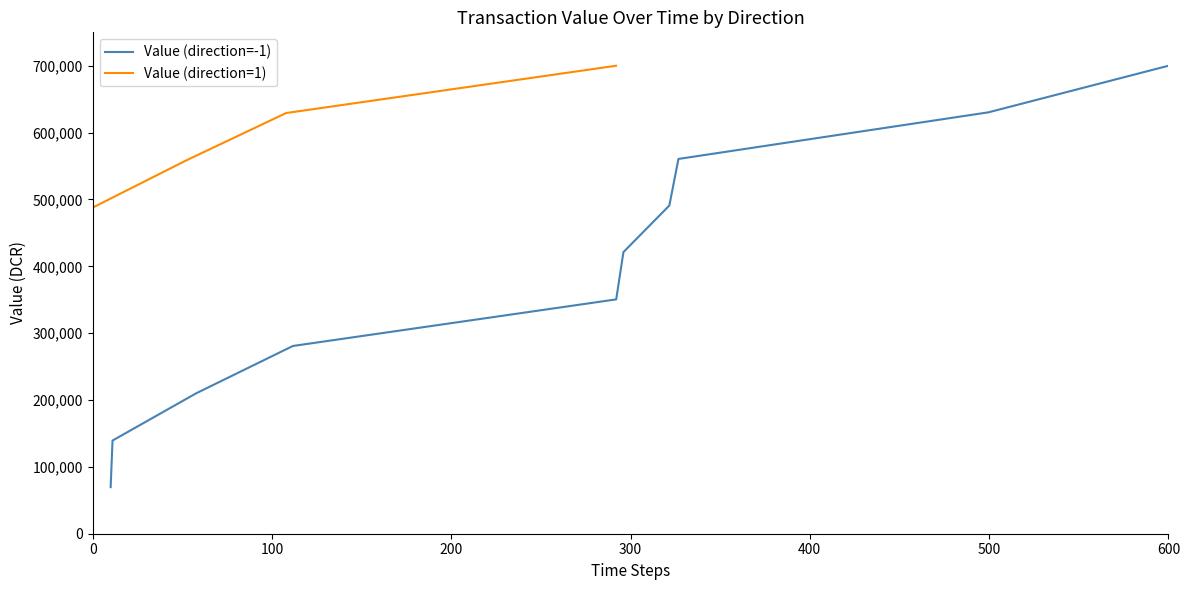

What is the maximum value for Value (direction=-1)?

700000.0